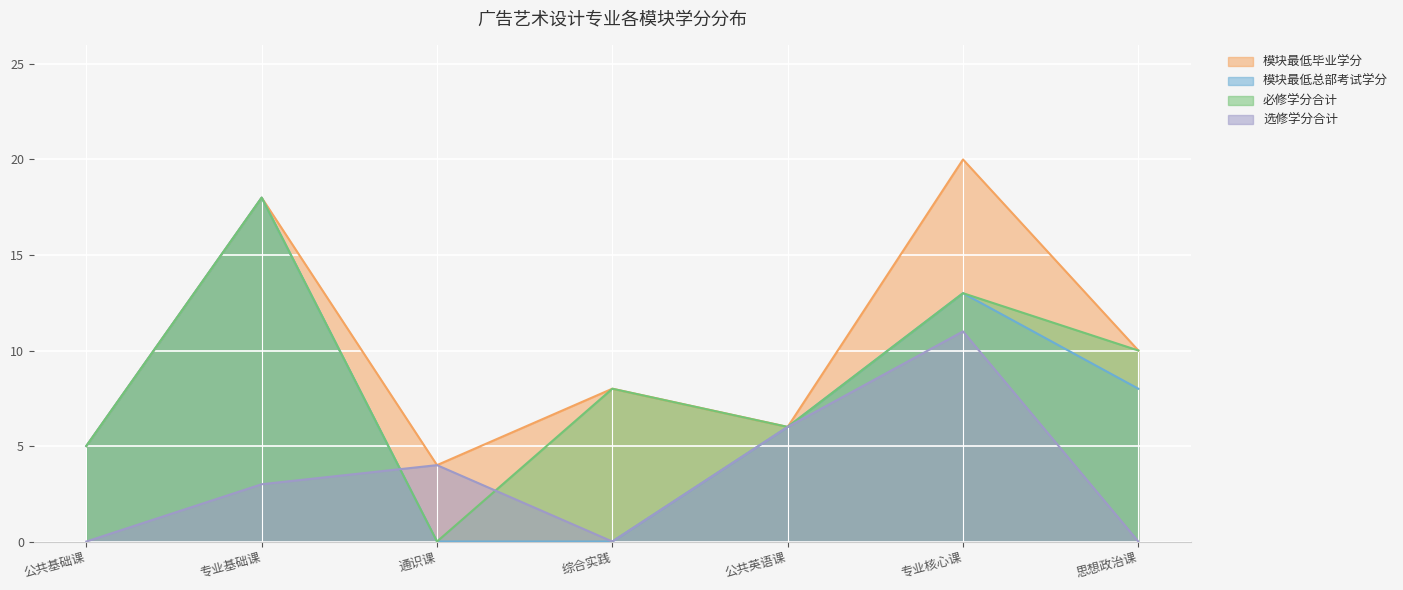

Rank the series at 思想政治课 from highest to lowest value.

模块最低毕业学分, 必修学分合计, 模块最低总部考试学分, 选修学分合计